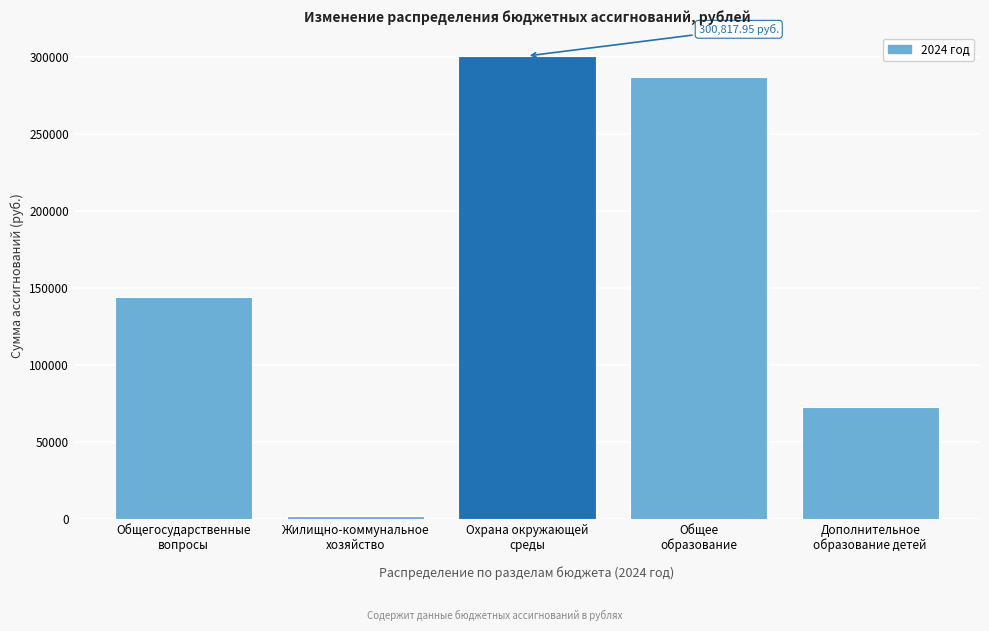

What is the sum of all values?

806846.1